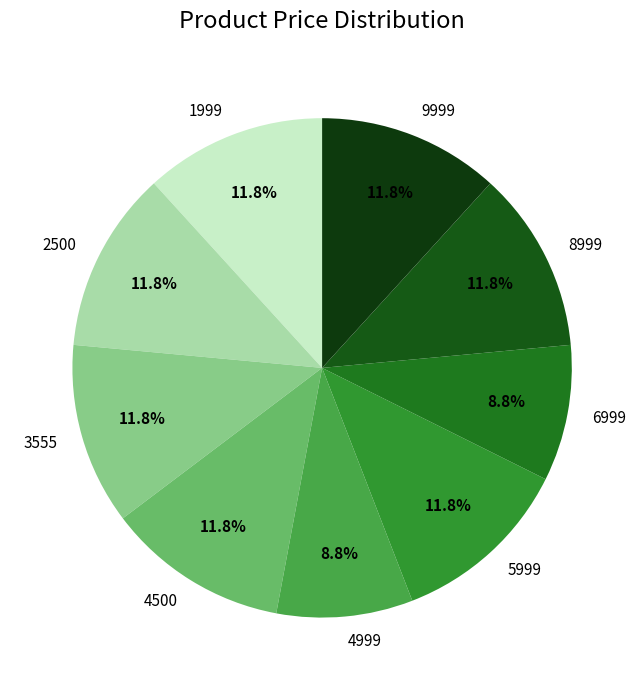

To the nearest percent, what portion does 2500 represent?

12%